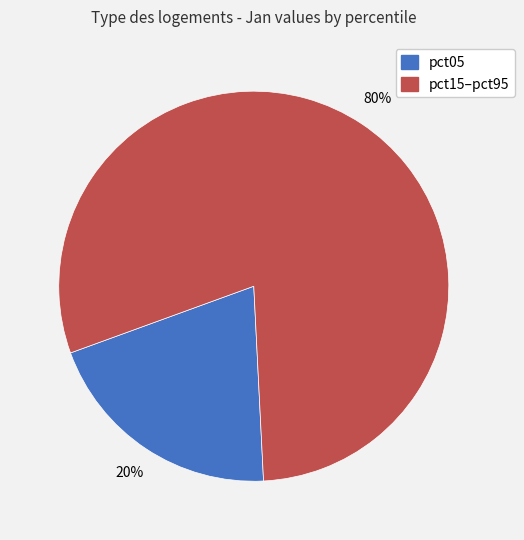

To the nearest percent, what is the difference between the largest and smallest slice percentages?

60%